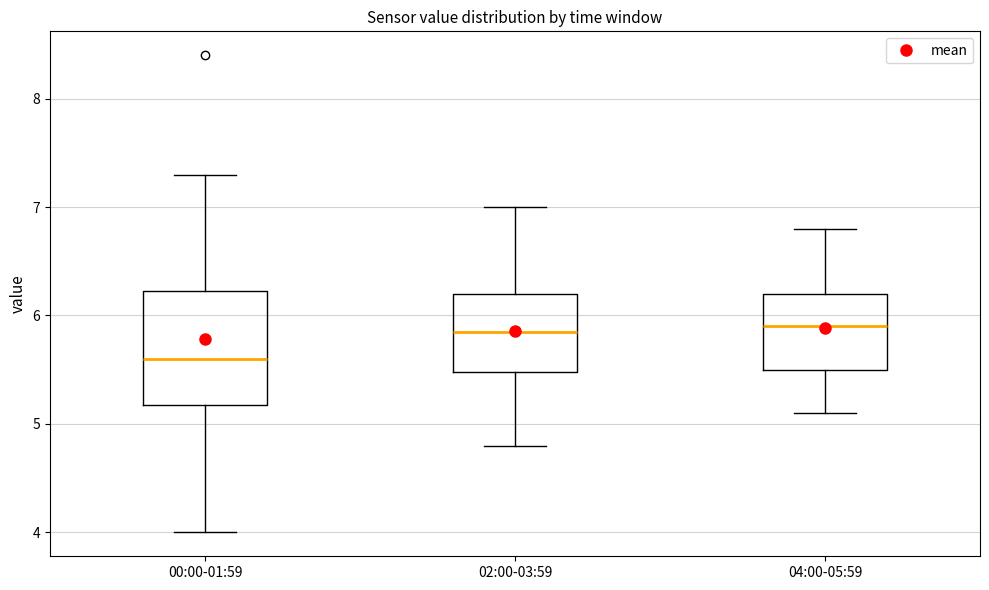

Where does the lower whisker of the box for 00:00-01:59 end on the y-axis? The values are not printed on the chart, so give them approximately, as read against the axis.

4.0